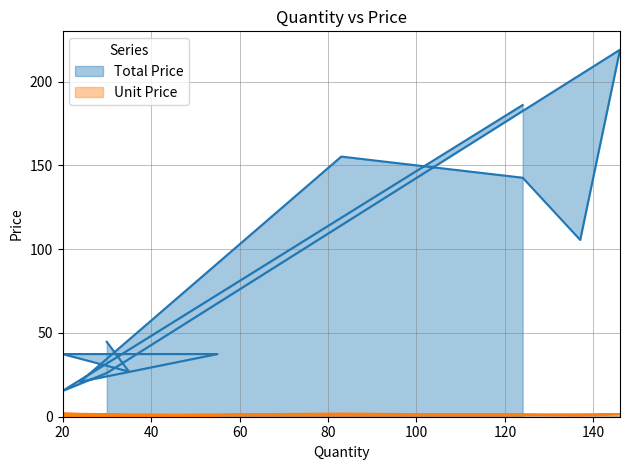

Rank the series at 20 from lowest to highest value.

Unit Price, Total Price